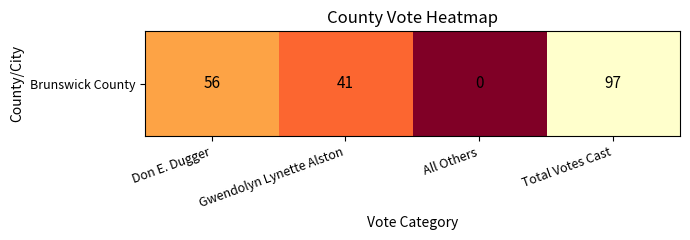

Where is the data nearest to the value 48?

Gwendolyn Lynette Alston